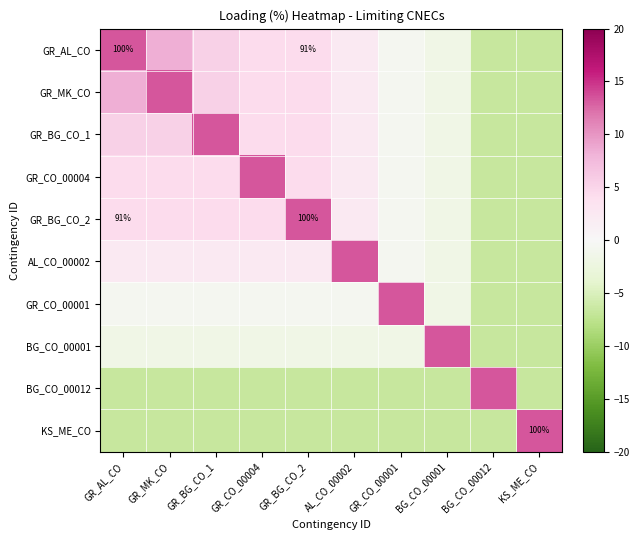

Which series changed the most between GR_BG_CO_1 and AL_CO_00002?

GR_BG_CO_1